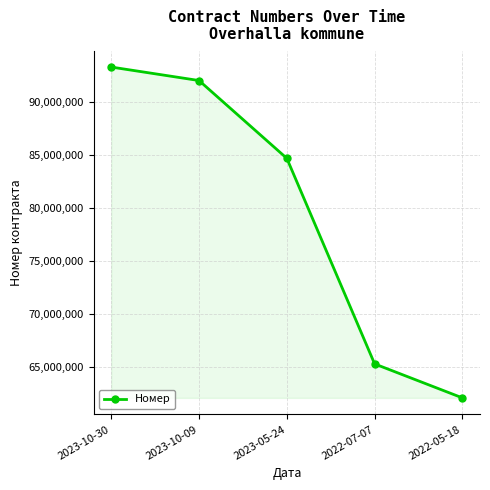

Rank the categories by value from highest to lowest.

2023-10-30, 2023-10-09, 2023-05-24, 2022-07-07, 2022-05-18